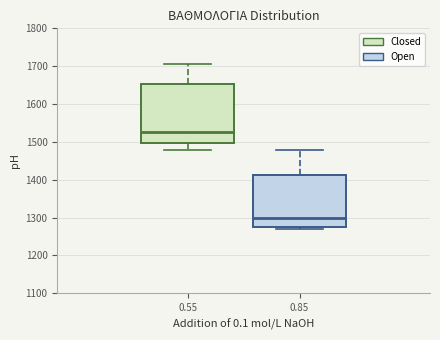

Which box is the tallest, from its lower edge to its upper edge?

0.55